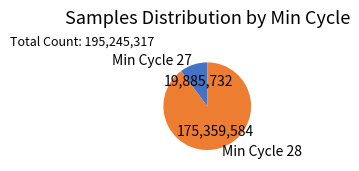

How many slices are in this pie chart?

2